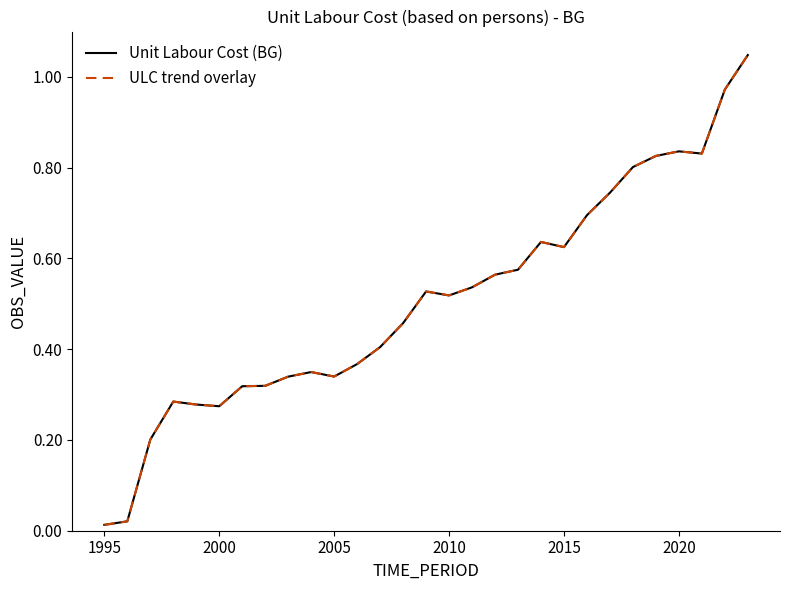

True or false: ULC trend overlay and Unit Labour Cost (BG) intersect in this chart.

False